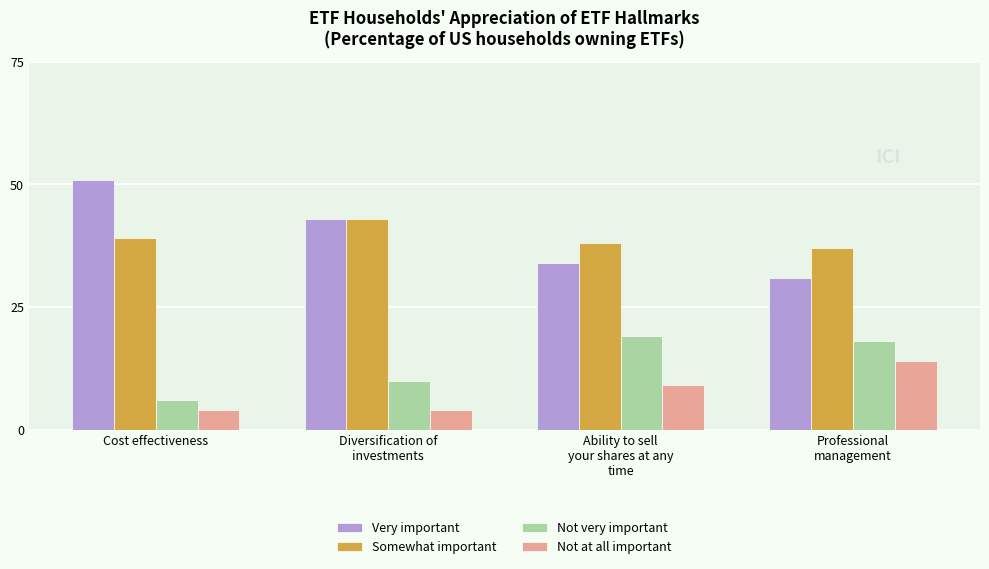

What is the value of the Somewhat important bar at the 4th from the left?

37